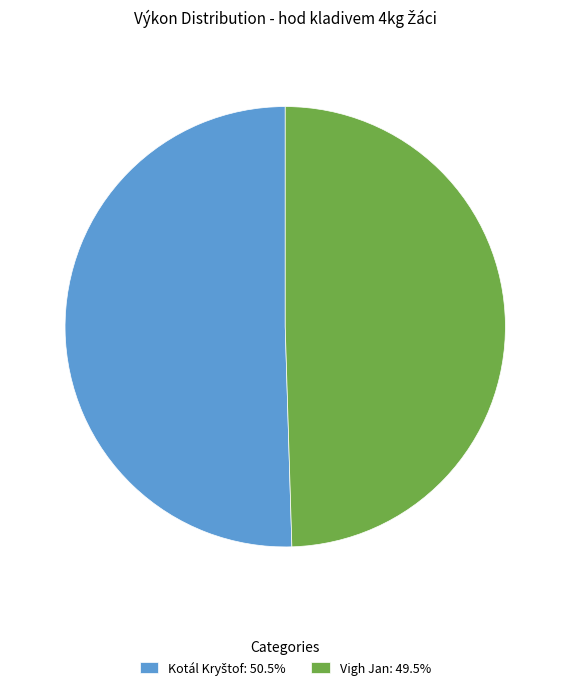

Is there any slice that represents more than half of the pie?

Yes